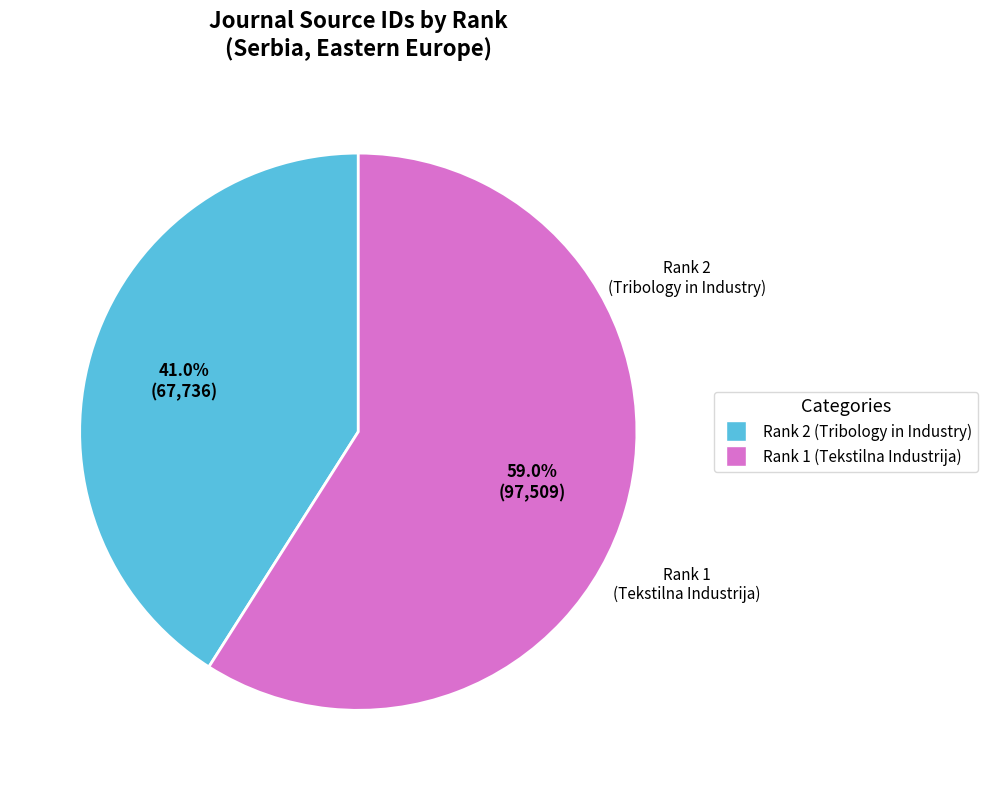

Which slice is the smallest?

Rank 2 (Tribology in Industry)